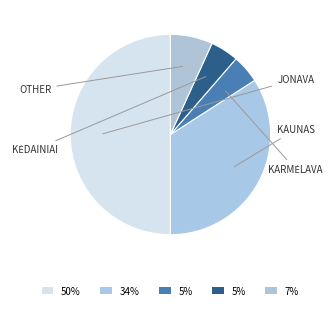

How many segments does this pie chart have?

5